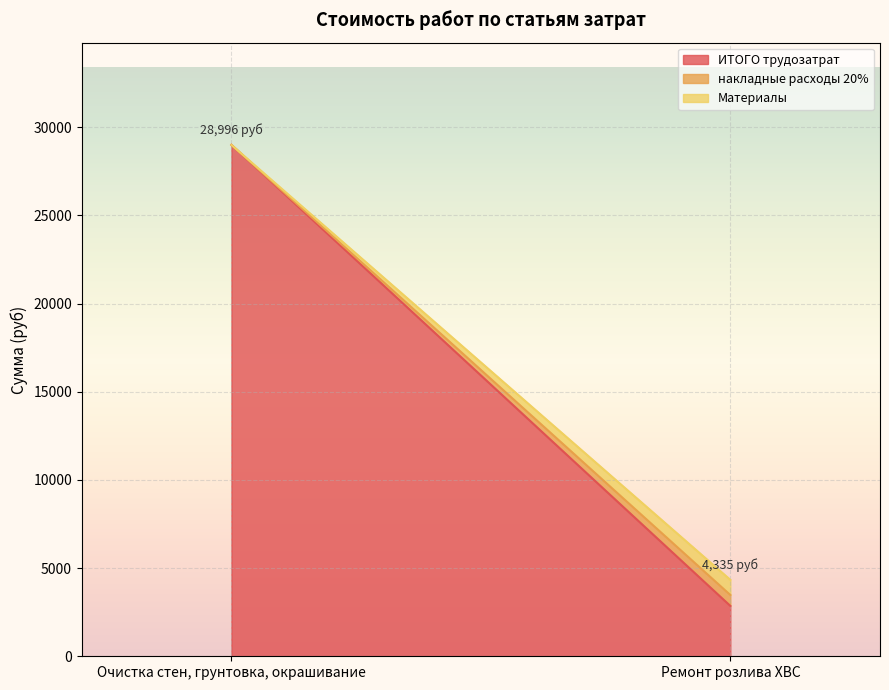

What is the label of the 1st point from the left?

Очистка стен, грунтовка, окрашивание